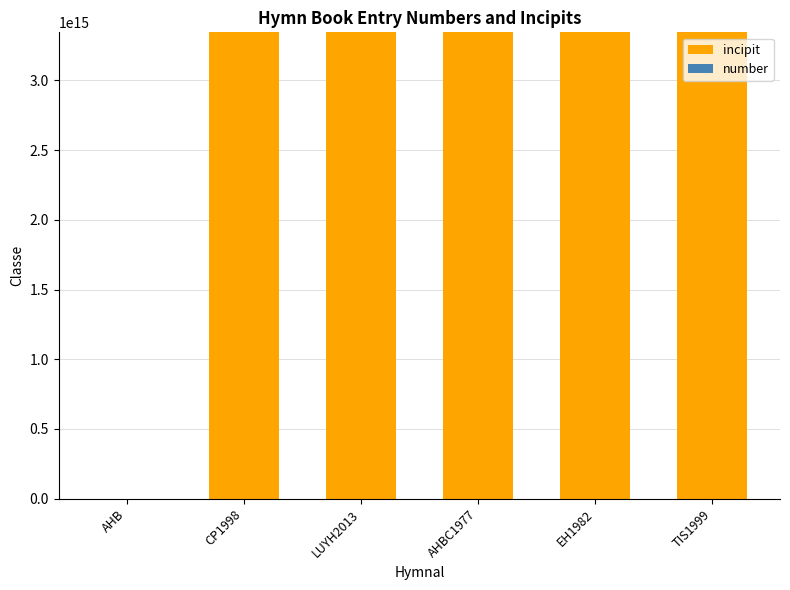

The value of incipit at LUYH2013 is 1630651448841642. True or false?

False